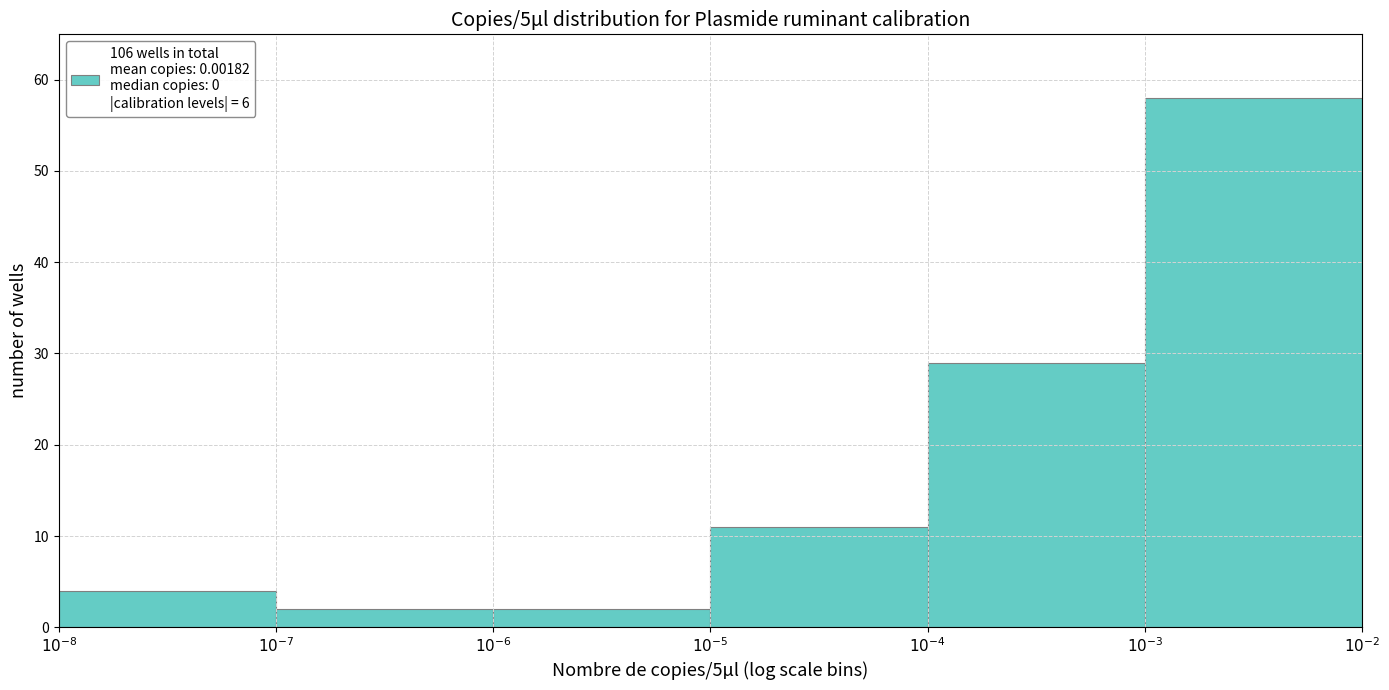

Reading right to left, list all the values displayed in this chart.

58	29	11	2	2	4